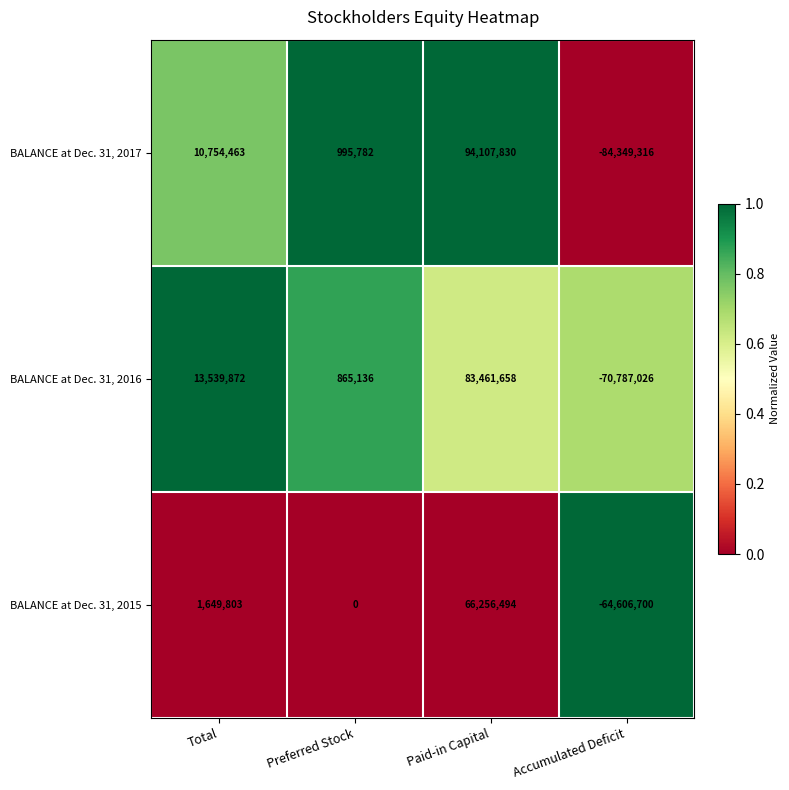

Where is BALANCE at Dec. 31, 2016 nearest to the value 6337316?

Preferred Stock